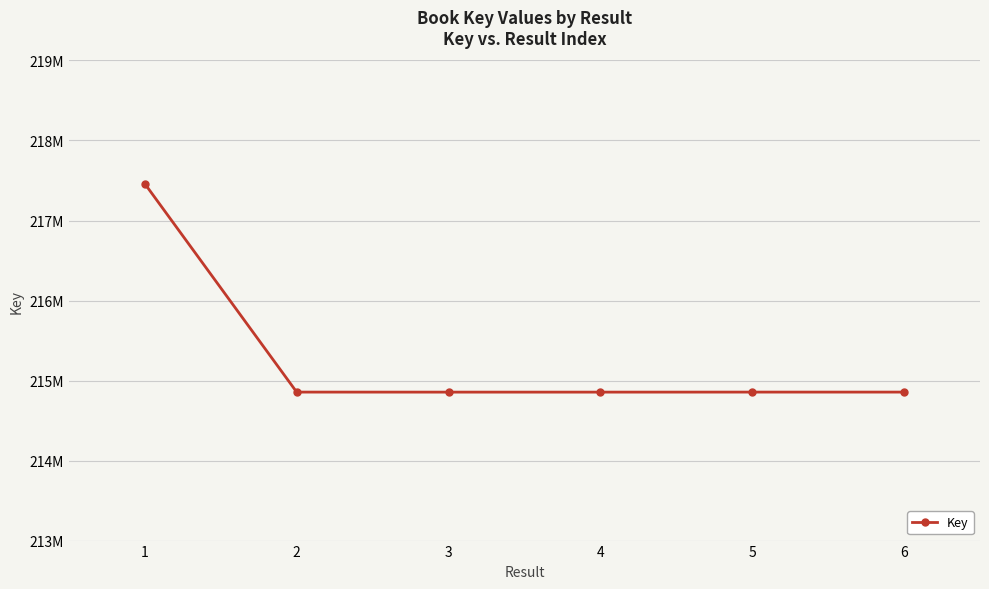

What is the change in value from 4 to 6?

+337